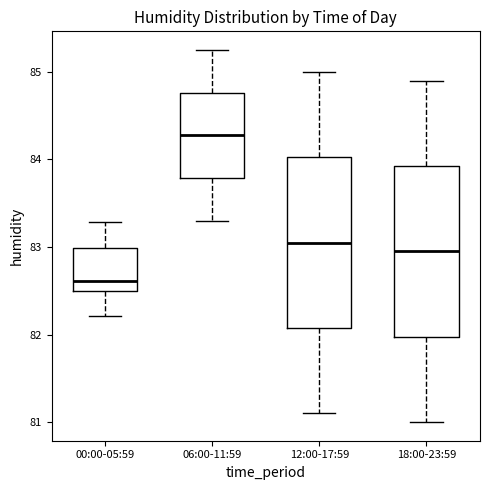

Where does the lower whisker of the box for 00:00-05:59 end on the y-axis? The values are not printed on the chart, so give them approximately, as read against the axis.

82.2